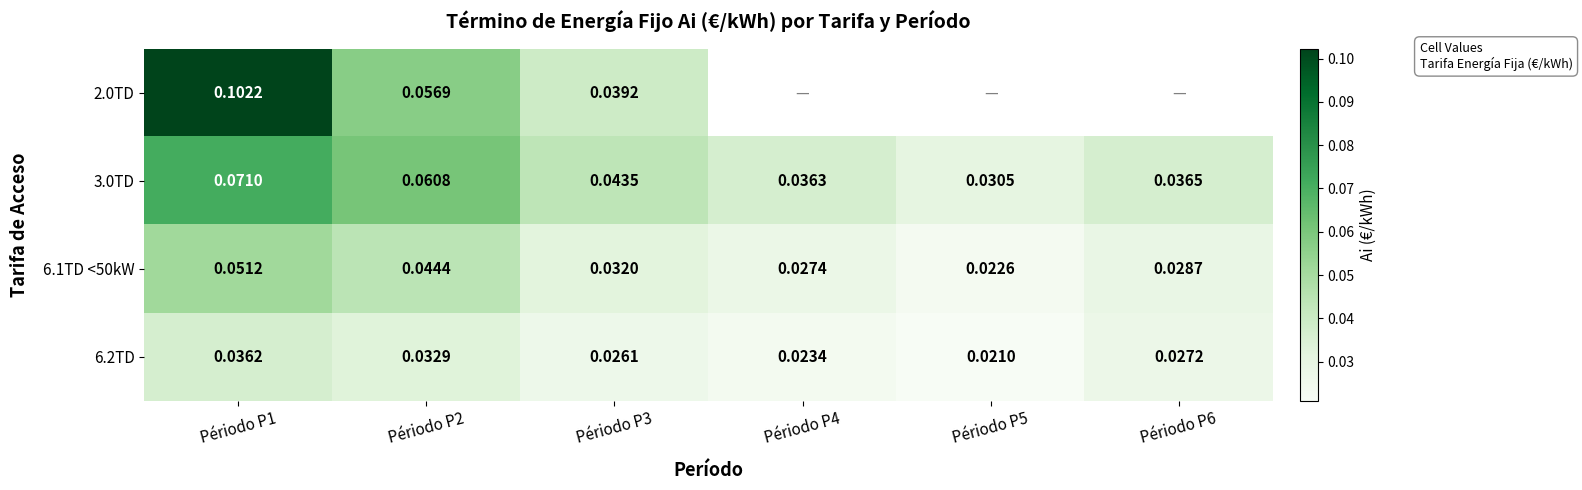

True or false: 6.1TD <50kW has a value of 0.1 at Périodo P1.

True